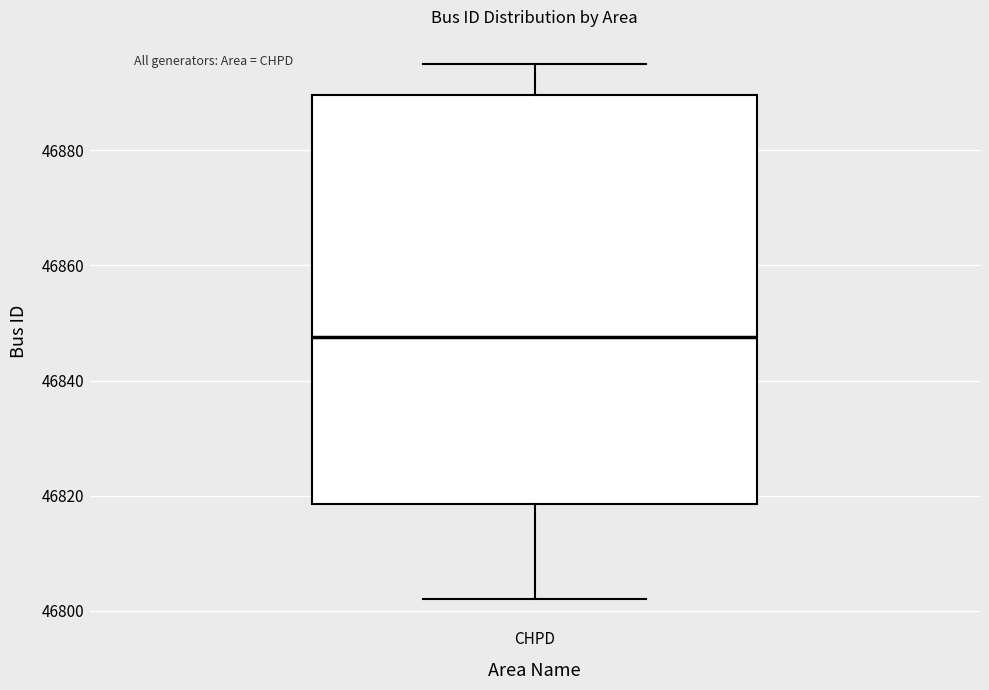

Transcribe this box plot: give where the median line is, the range the box spans, and where the two whiskers end, as read against the y-axis. The values are not printed on the chart, so give them approximately, as read against the axis.

median 46848, box 46818 to 46890, whiskers 46802 to 46896